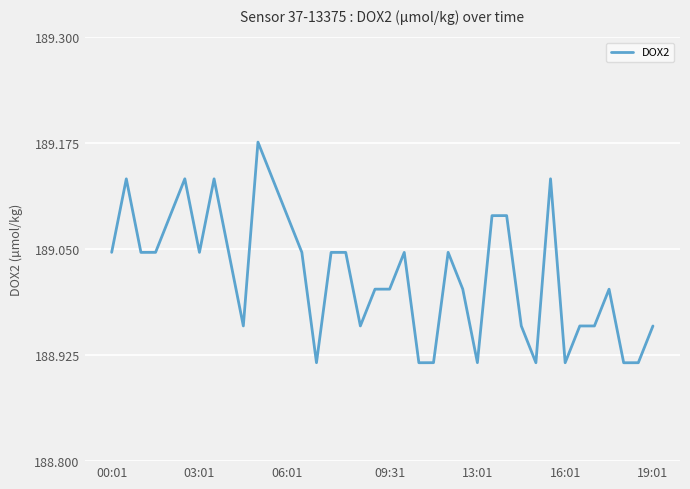

What is the difference between the maximum and minimum values?

0.3